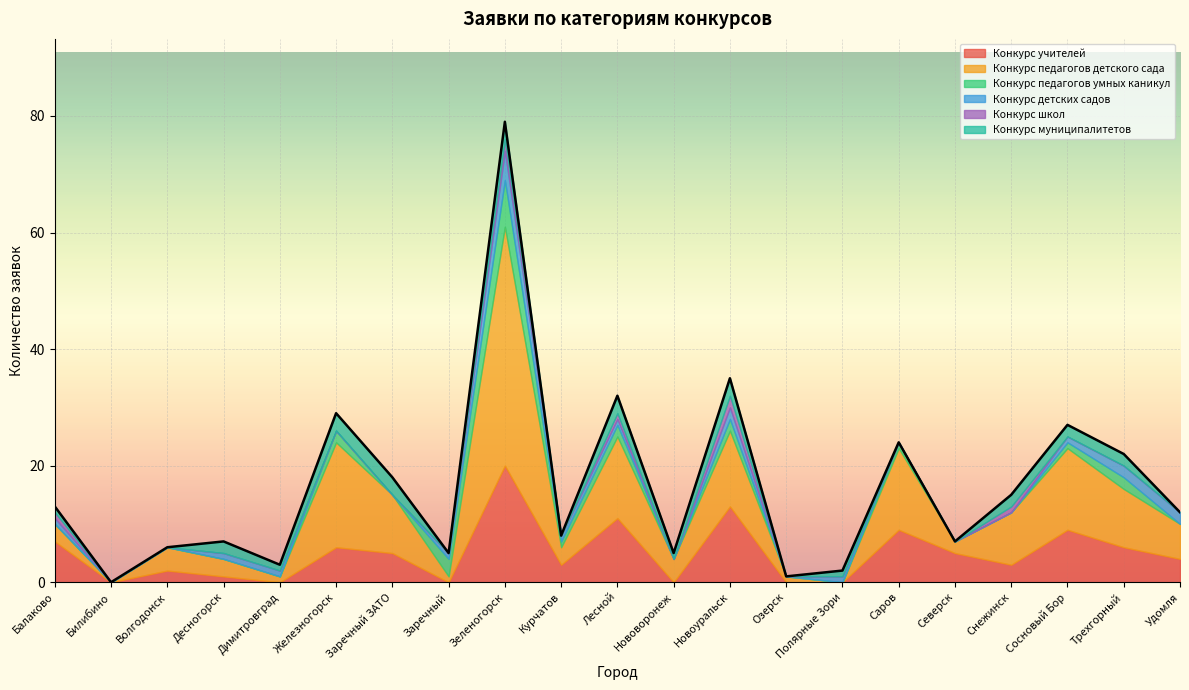

In Конкурс детских садов, how many points are higher than both neighbors (excluding endpoints)?

3